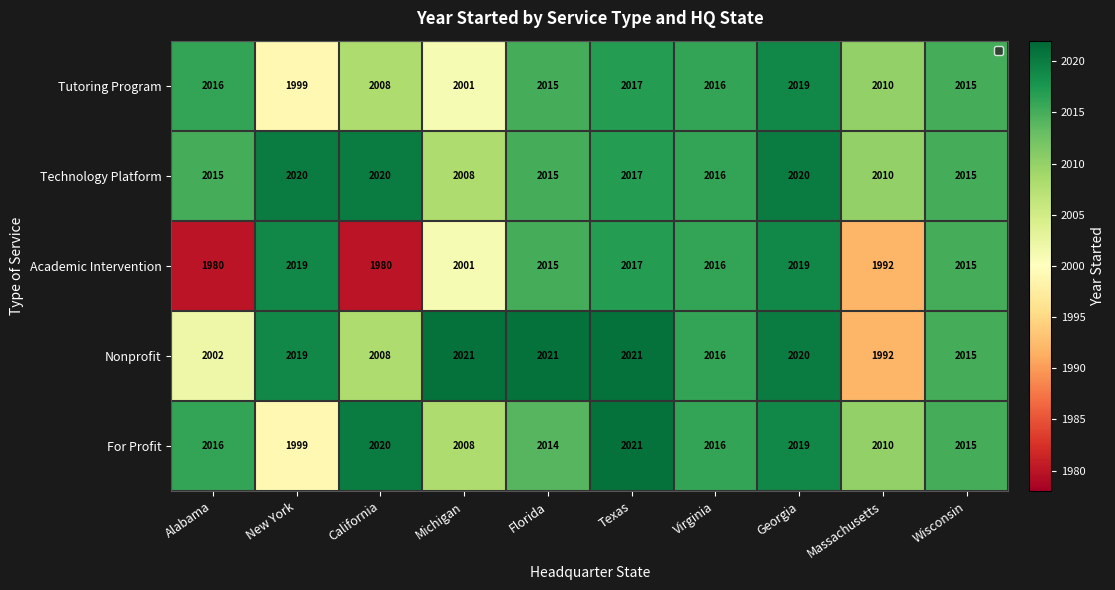

What is the total value across all series at Georgia?

10097